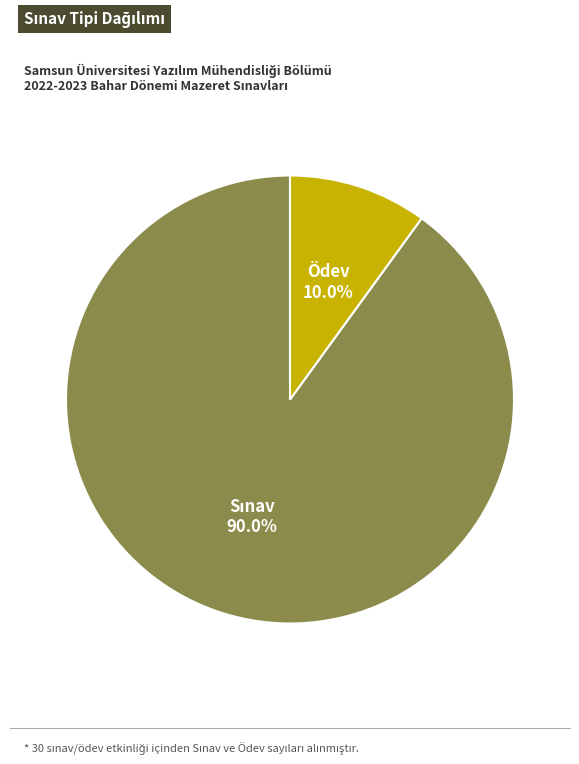

Does any single category account for the majority?

Yes